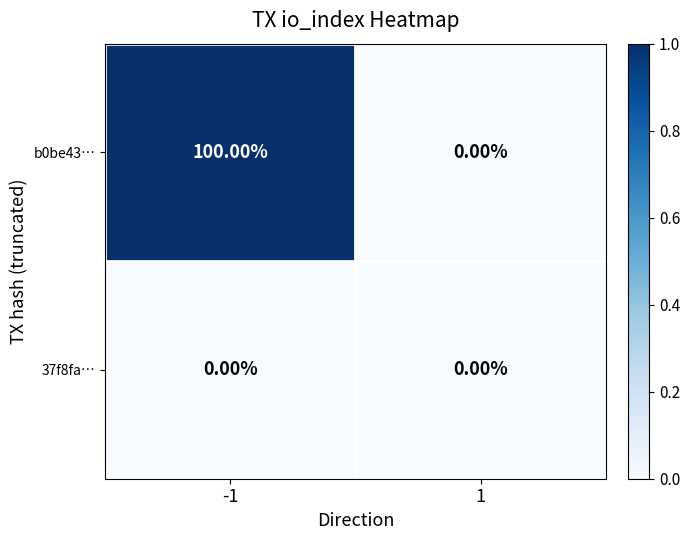

What is the maximum value shown in the chart?

100